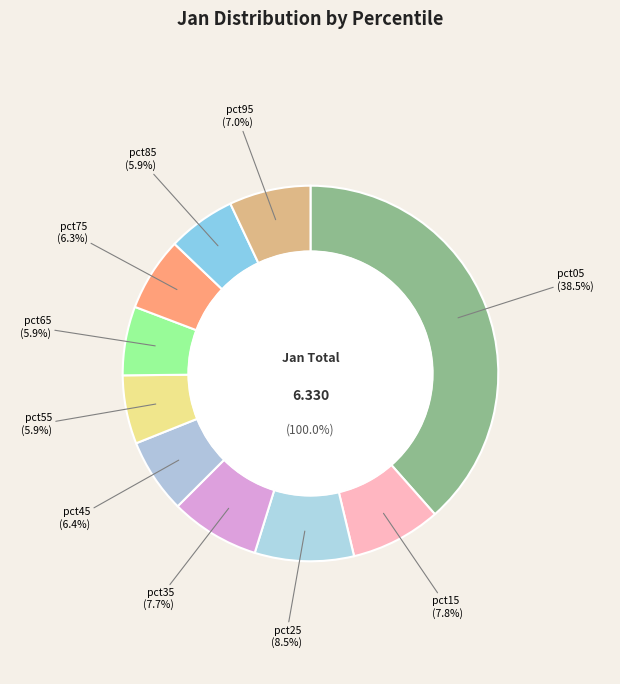

What is the largest slice in the pie chart?

pct05